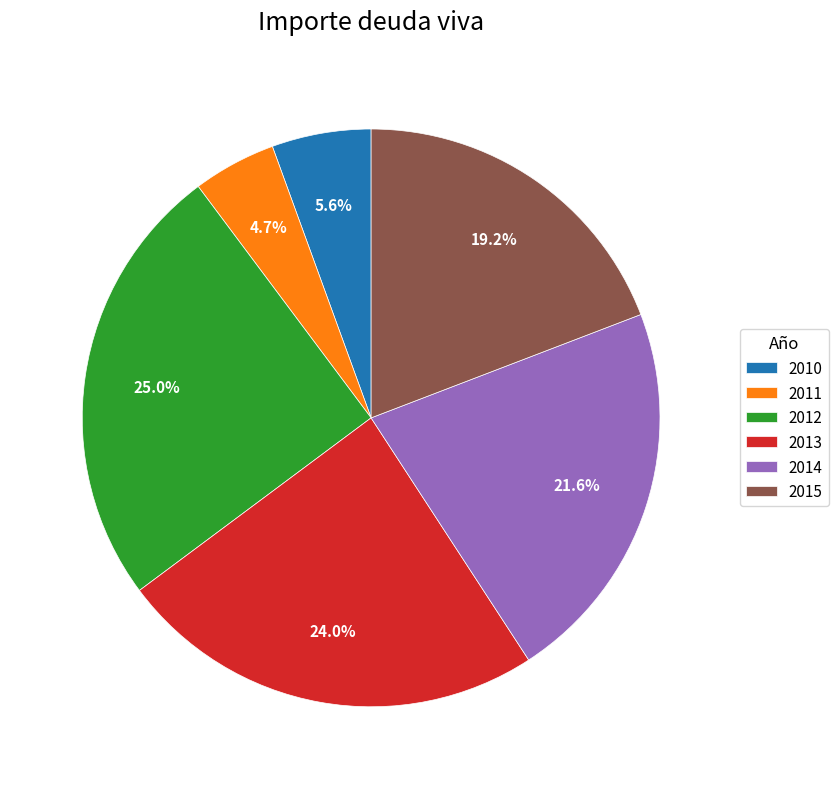

Is 2012 the majority of the pie?

No